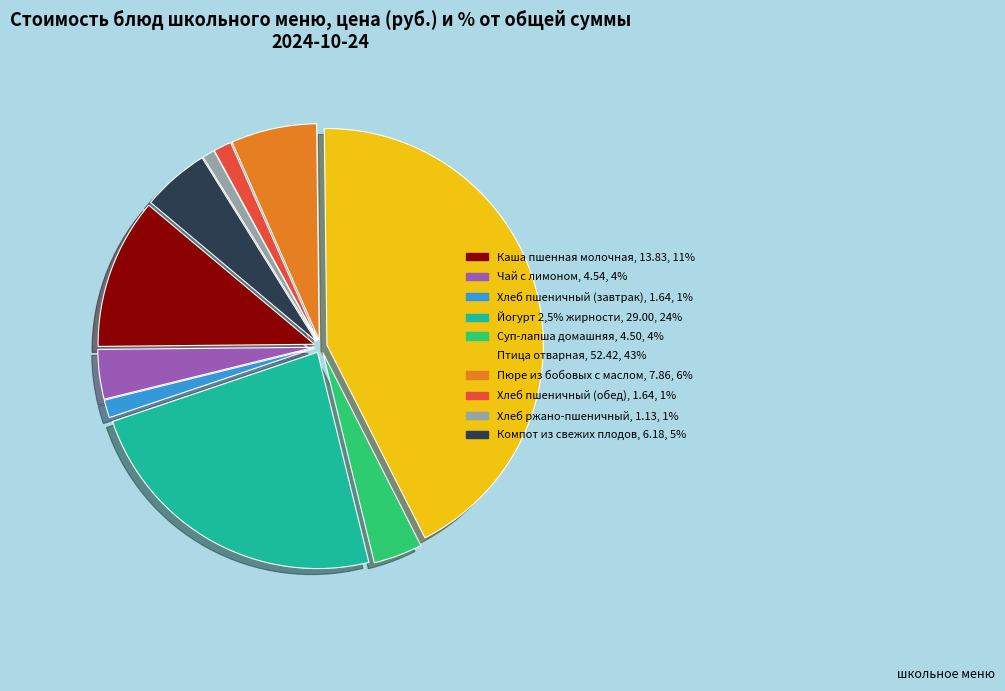

The Компот из свежих плодов slice represents 5% of the pie. True or false?

True